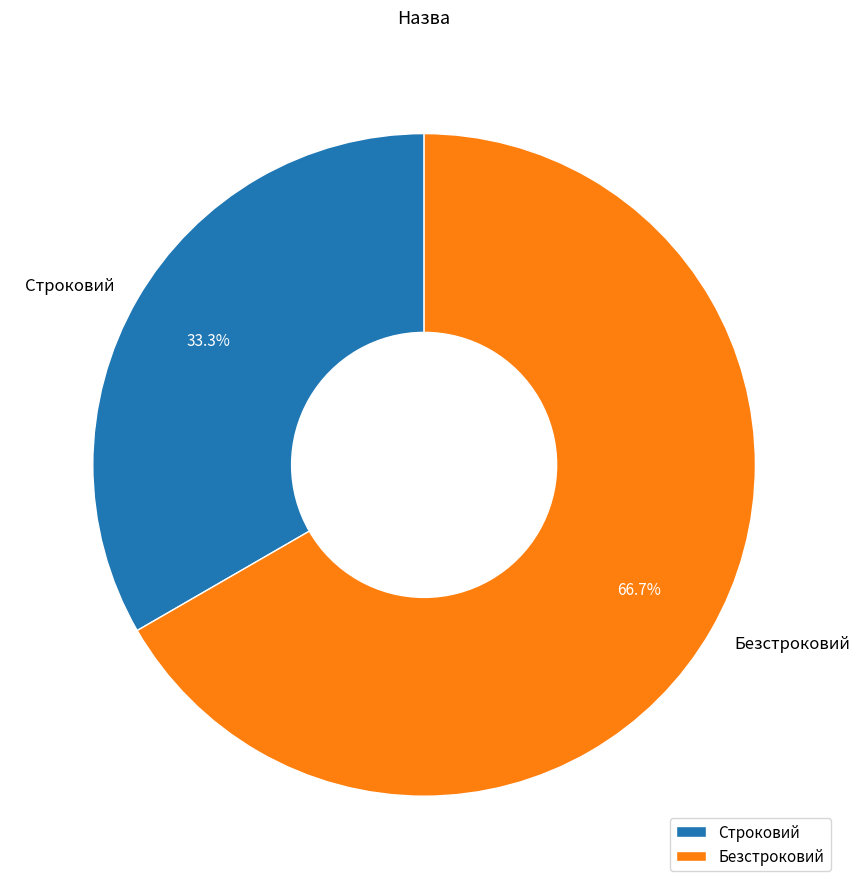

Rank the categories by value from highest to lowest.

Безстроковий, Строковий